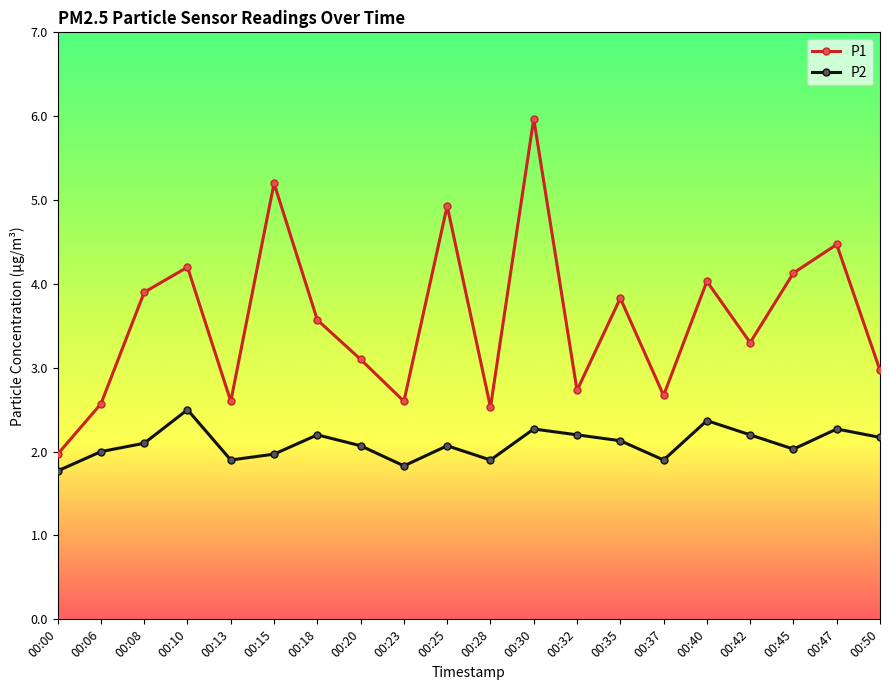

How many data points does each series have?

20